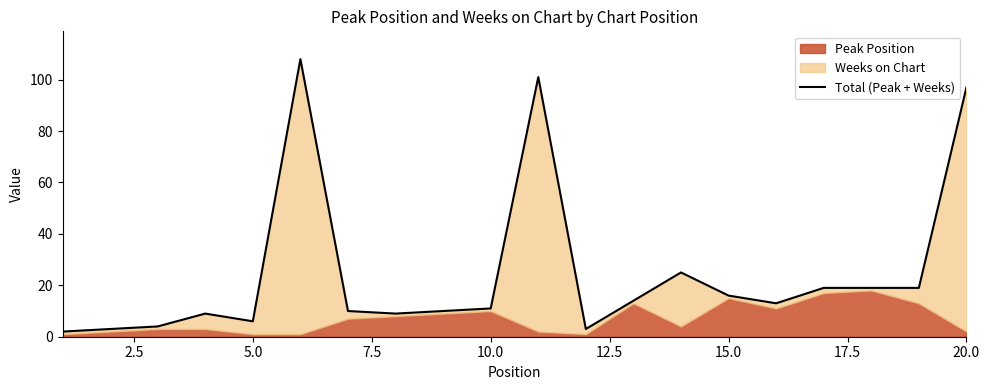

Reading left to right, what are all the values shown in this chart?

2	3	4	9	6	108	10	9	10	11	101	3	14	25	16	13	19	19	19	97